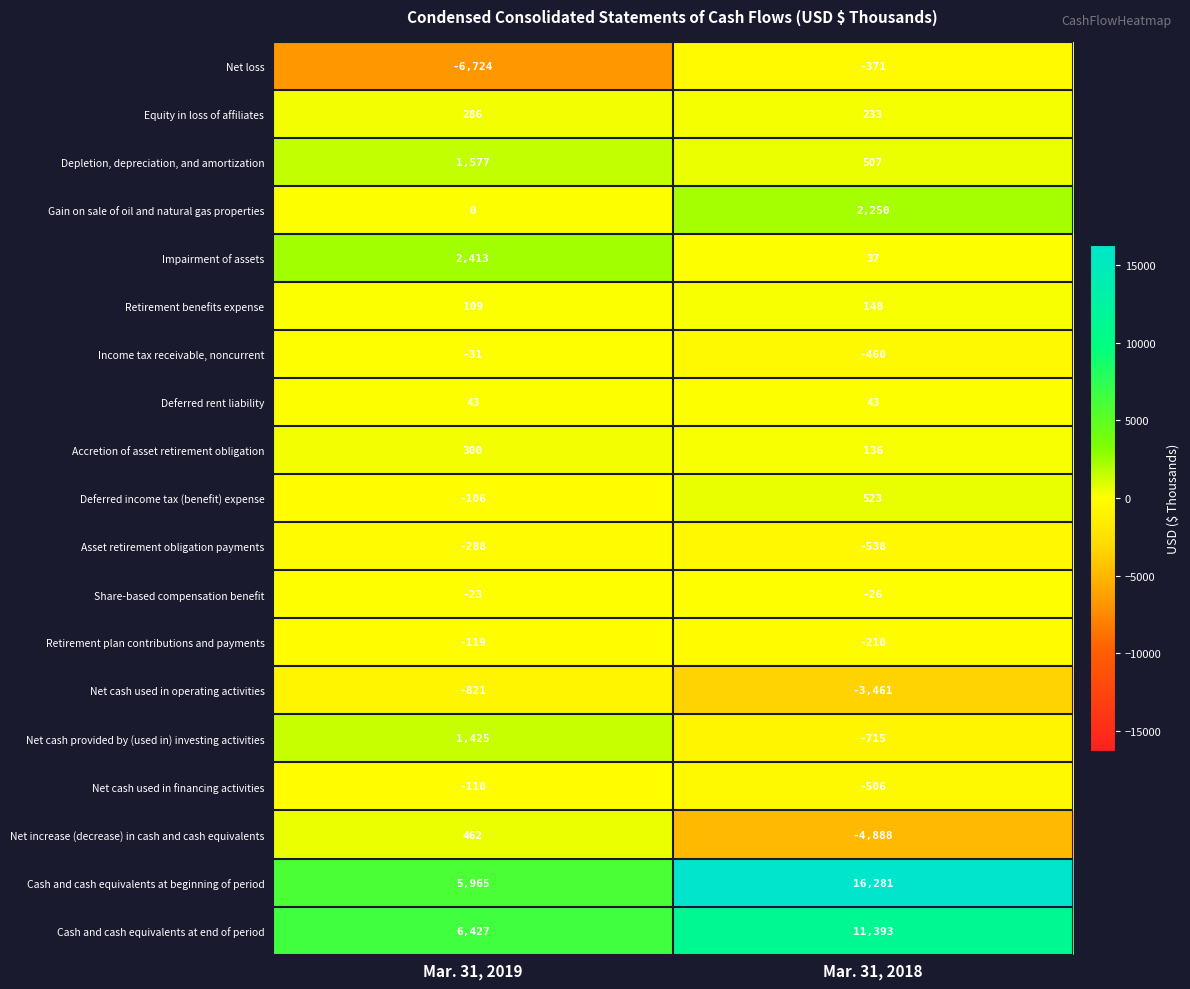

Is it true that Retirement benefits expense equals 109 at Mar. 31, 2019?

True